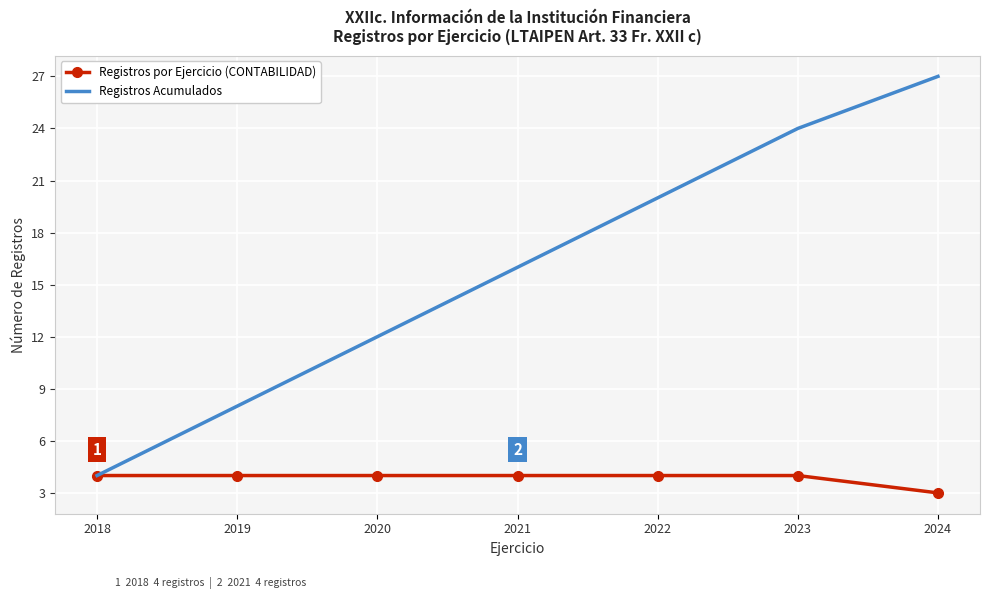

List the series in order of their peak value, highest first.

Registros Acumulados, Registros por Ejercicio (CONTABILIDAD)